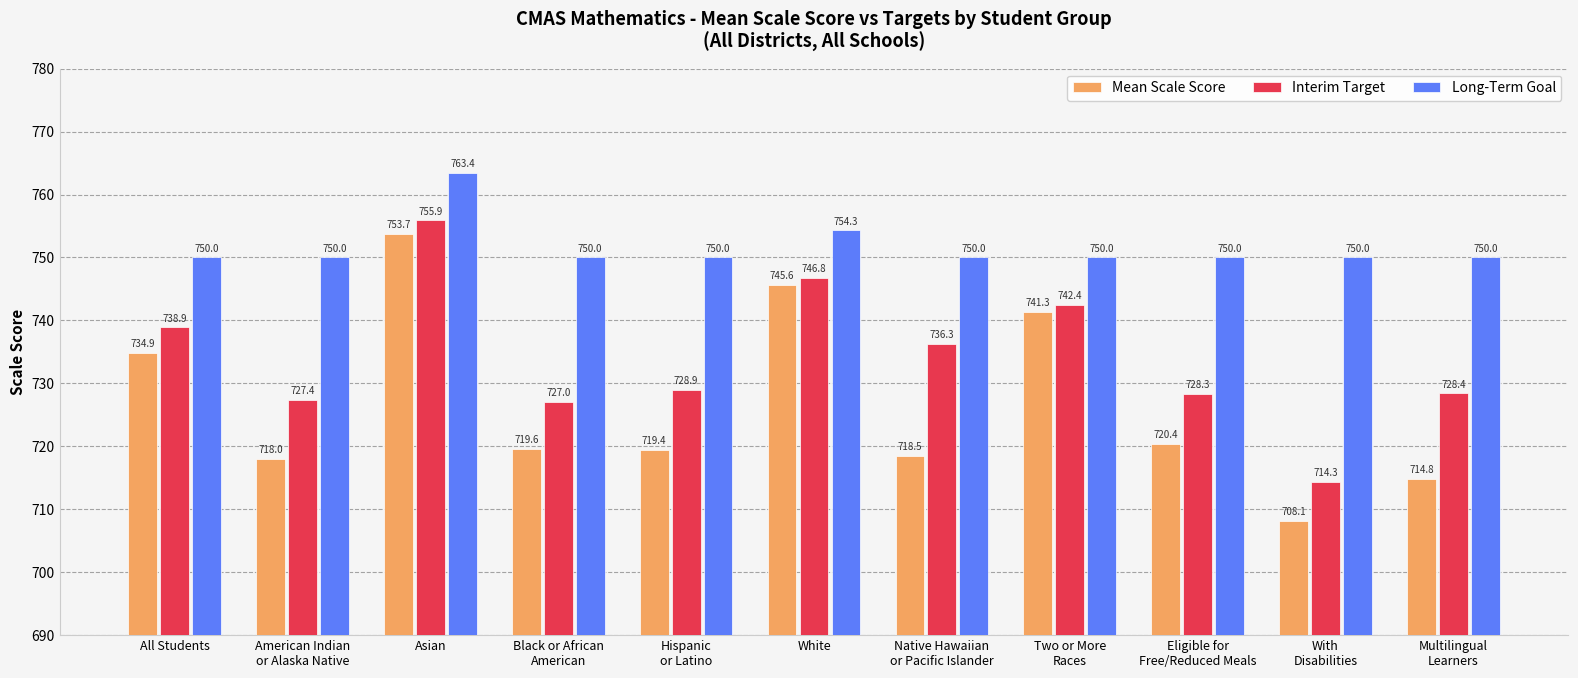

What is the value of the Long-Term Goal bar at the 6th from the left?

754.3